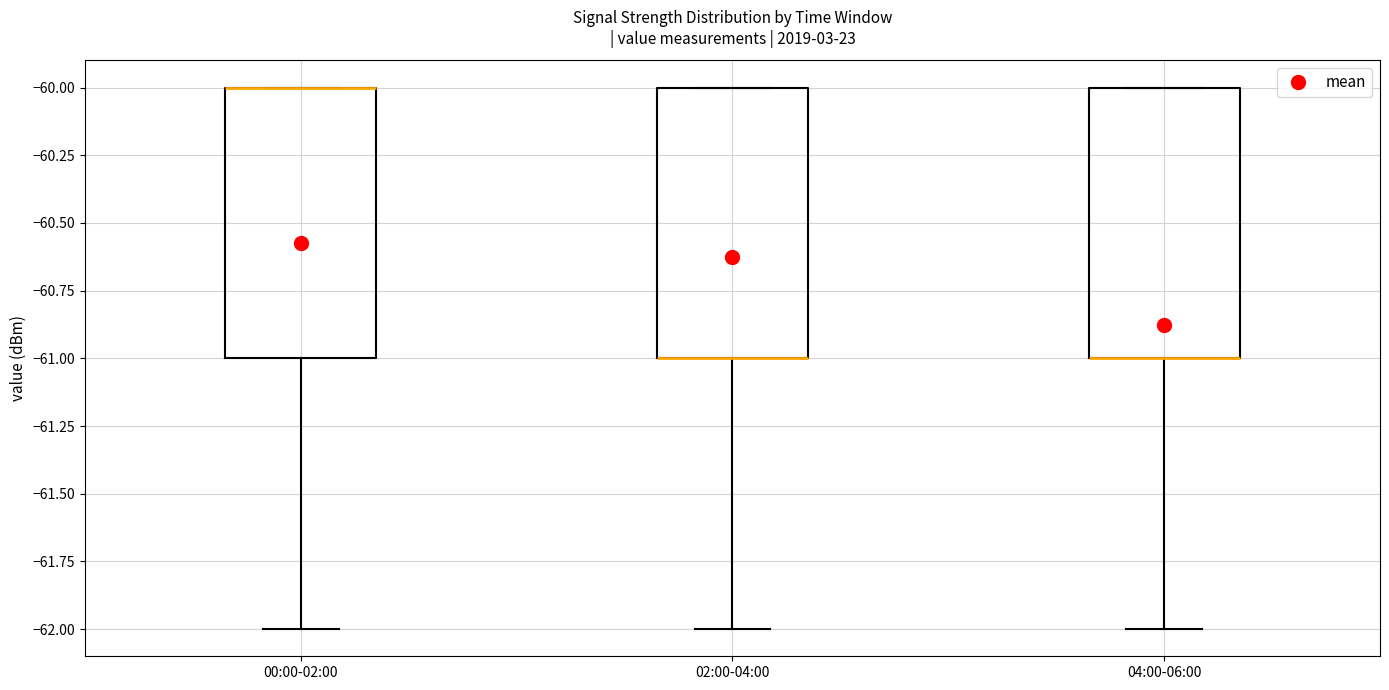

Reading left to right, transcribe this box plot: for each box, give where its median line is, the range the box spans, and where its two whiskers end, as read against the y-axis. The values are not printed on the chart, so give them approximately, as read against the axis.

00:00-02:00: median -60 (drawn on the box's upper edge), box -61 to -60, whiskers -62 to -60
02:00-04:00: median -61 (drawn on the box's lower edge), box -61 to -60, whiskers -62 to -60
04:00-06:00: median -61 (drawn on the box's lower edge), box -61 to -60, whiskers -62 to -60